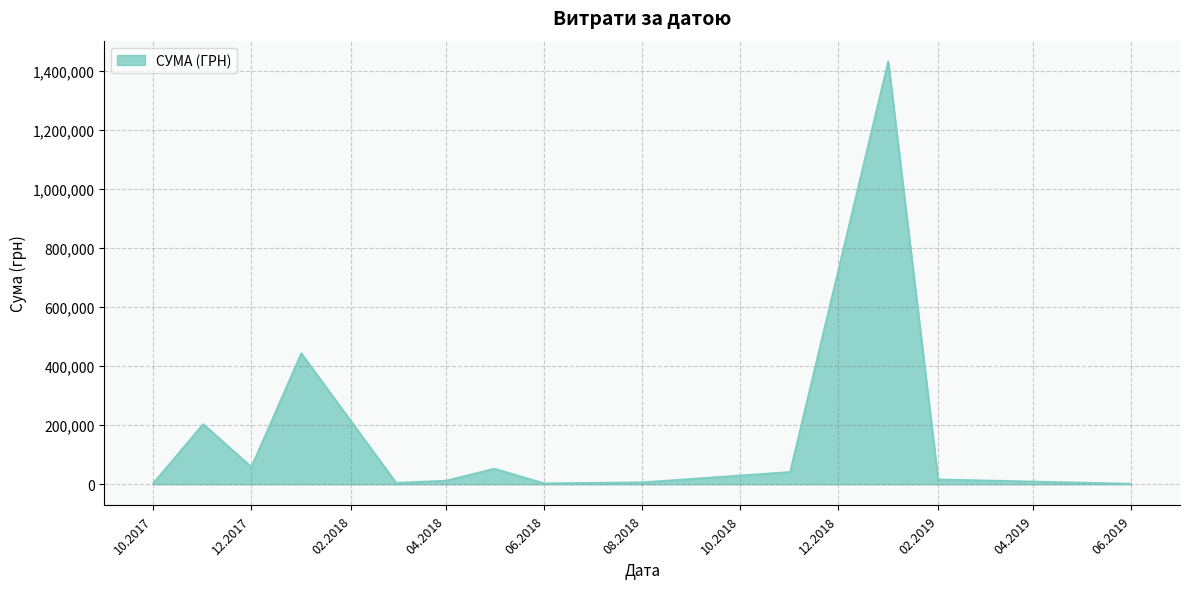

What is the average value?

174965.3